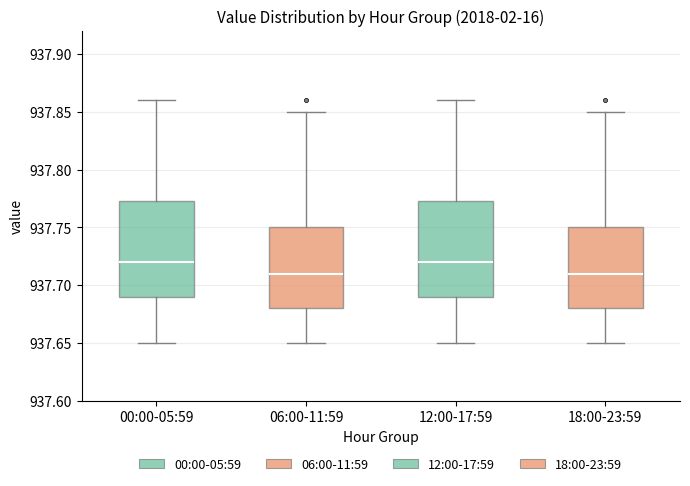

Reading left to right, read every box against the y-axis: the position of its median line, the range the box covers, and the ends of its whiskers. The values are not printed on the chart, so give them approximately, as read against the axis.

00:00-05:59: median 937.720, box 937.690 to 937.775, whiskers 937.650 to 937.860
06:00-11:59: median 937.710, box 937.680 to 937.750, whiskers 937.650 to 937.850
12:00-17:59: median 937.720, box 937.690 to 937.775, whiskers 937.650 to 937.860
18:00-23:59: median 937.710, box 937.680 to 937.750, whiskers 937.650 to 937.850